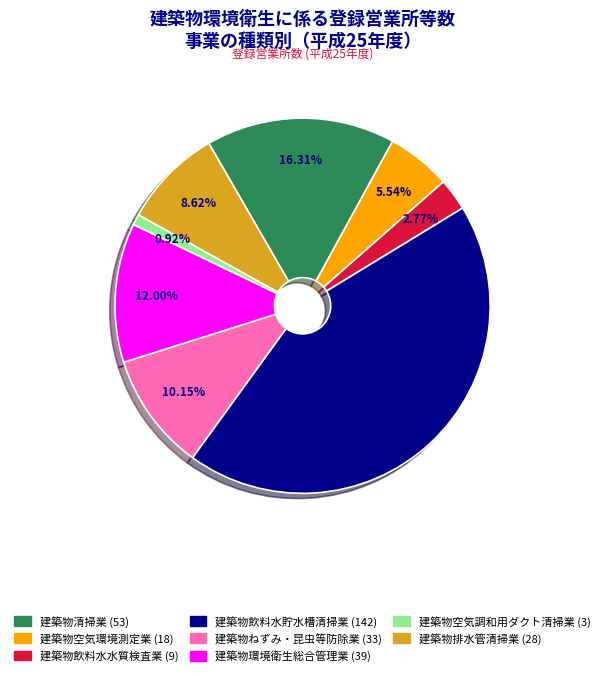

Rank the categories by value from lowest to highest.

建築物空気調和用ダクト清掃業, 建築物飲料水水質検査業, 建築物空気環境測定業, 建築物排水管清掃業, 建築物ねずみ・昆虫等防除業, 建築物環境衛生総合管理業, 建築物清掃業, 建築物飲料水貯水槽清掃業